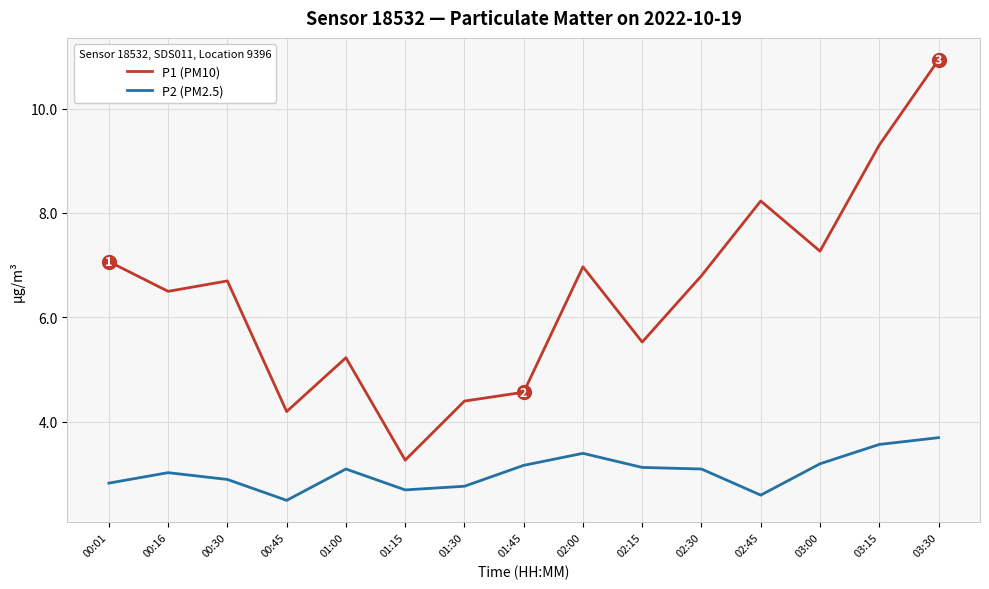

What is the minimum value for P2 (PM2.5)?

2.5